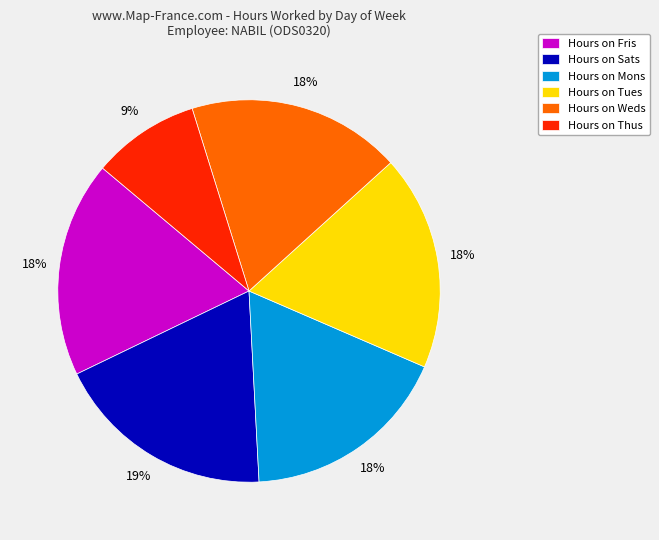

Is the sum of Hours on Mons and Hours on Weds greater than half?

No